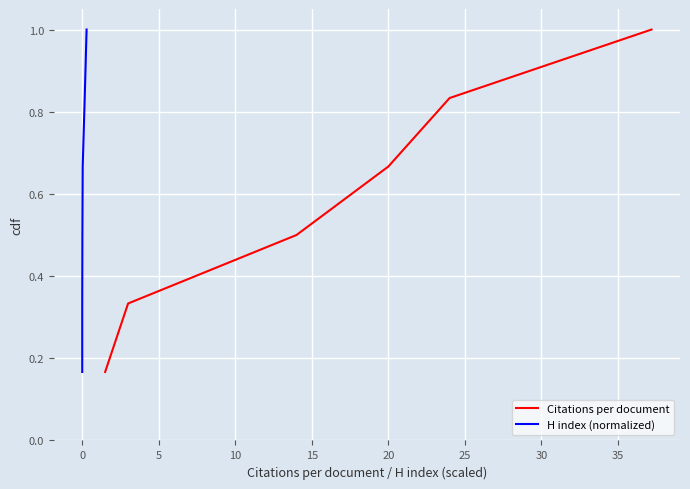

What position from the right is 10?

3